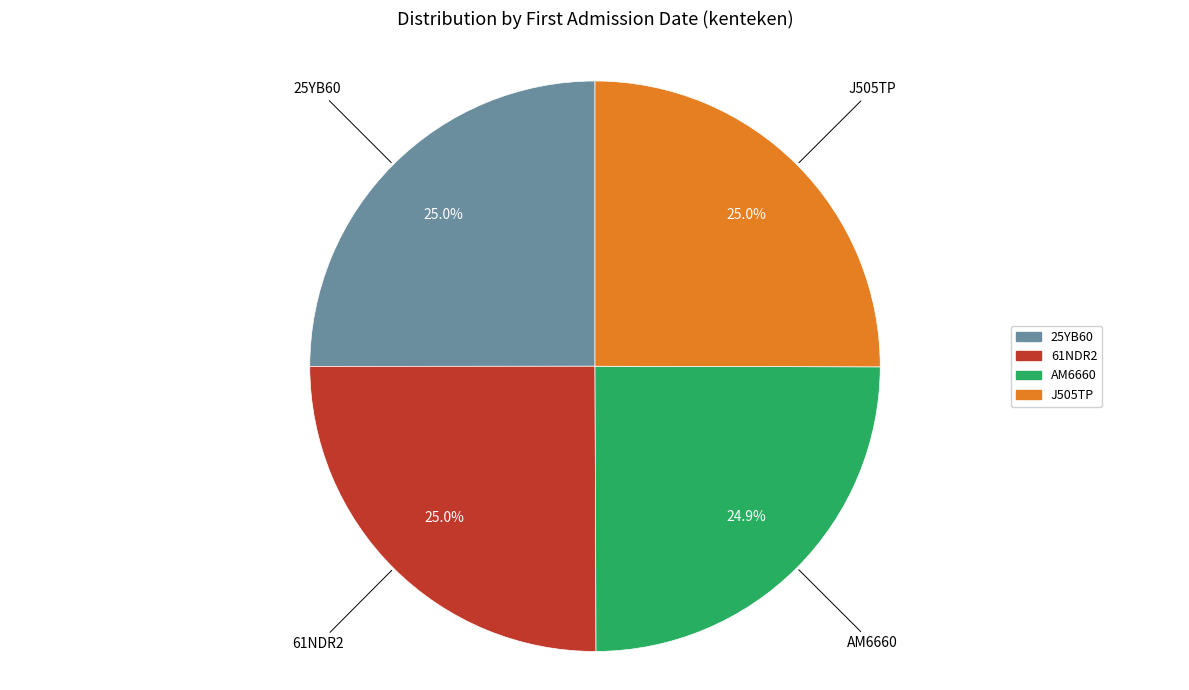

How many segments does this pie chart have?

4